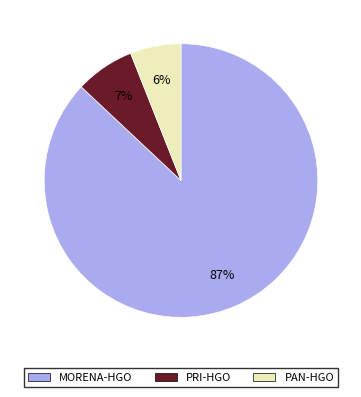

Is there any slice that represents more than half of the pie?

Yes